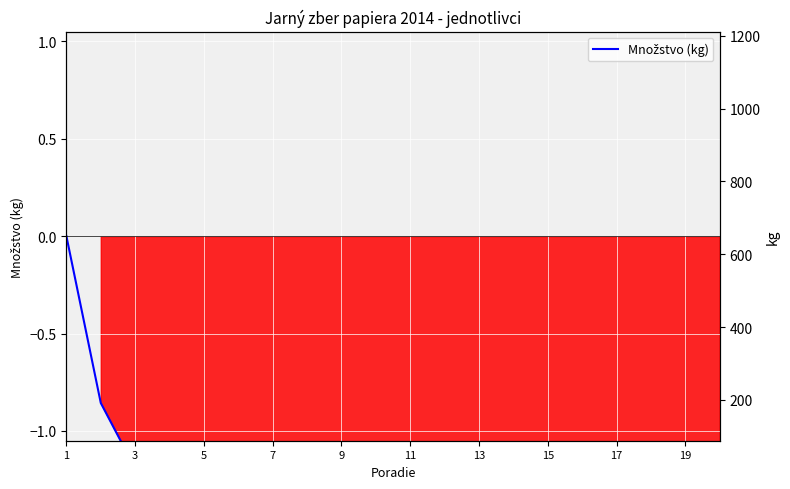

The chart shows a value of -1.7 at 9. True or false?

True